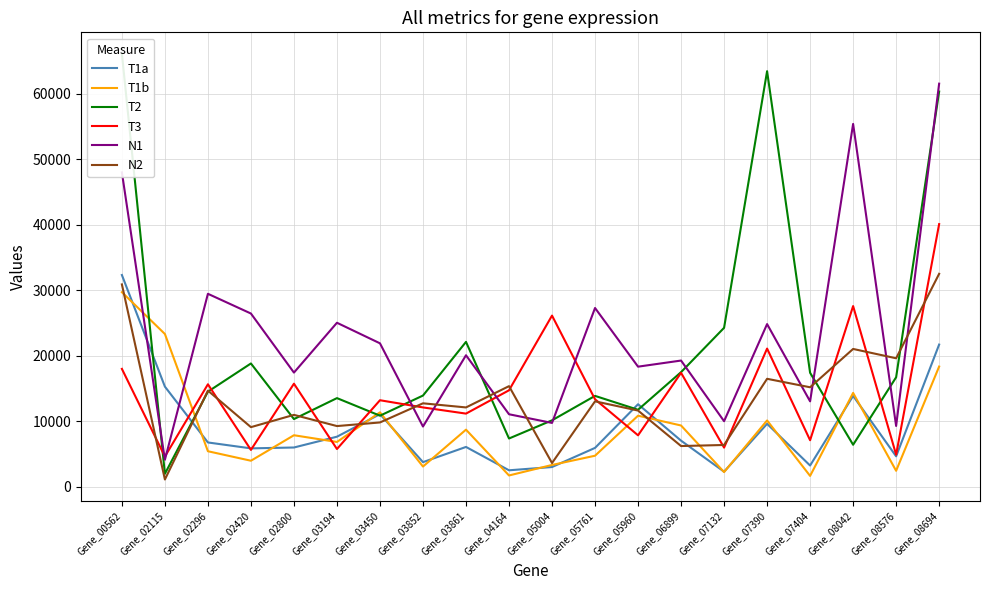

In N2, how many points are higher than both neighbors (excluding endpoints)?

7